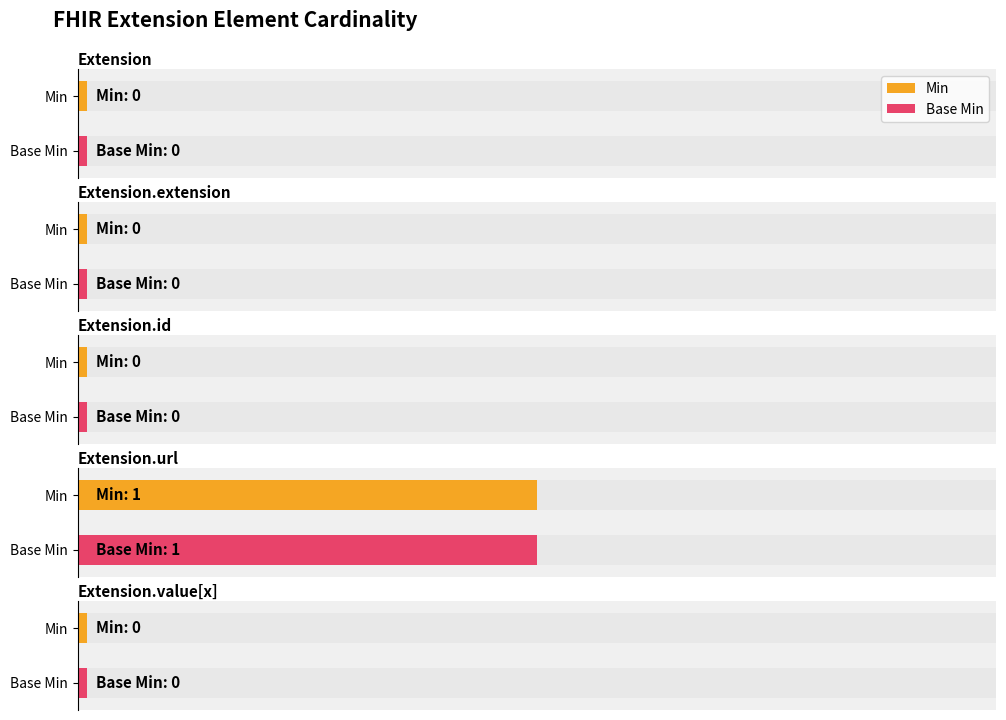

Which series has the largest total across all categories?

Min